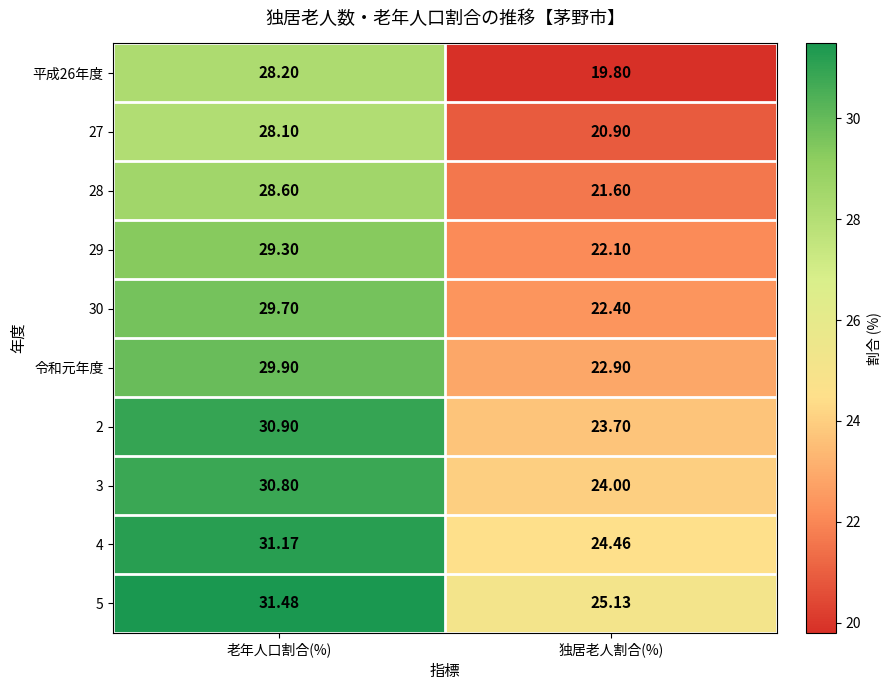

At which label is 30 closest to 26?

独居老人割合(%)